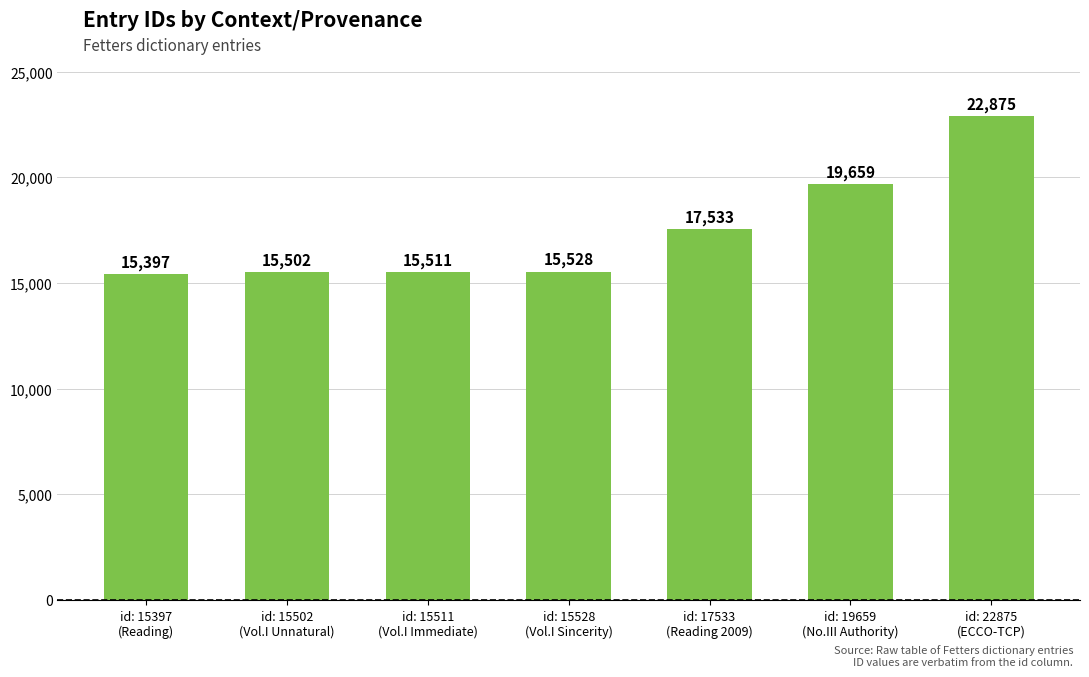

What is the maximum value shown in the chart?

22875